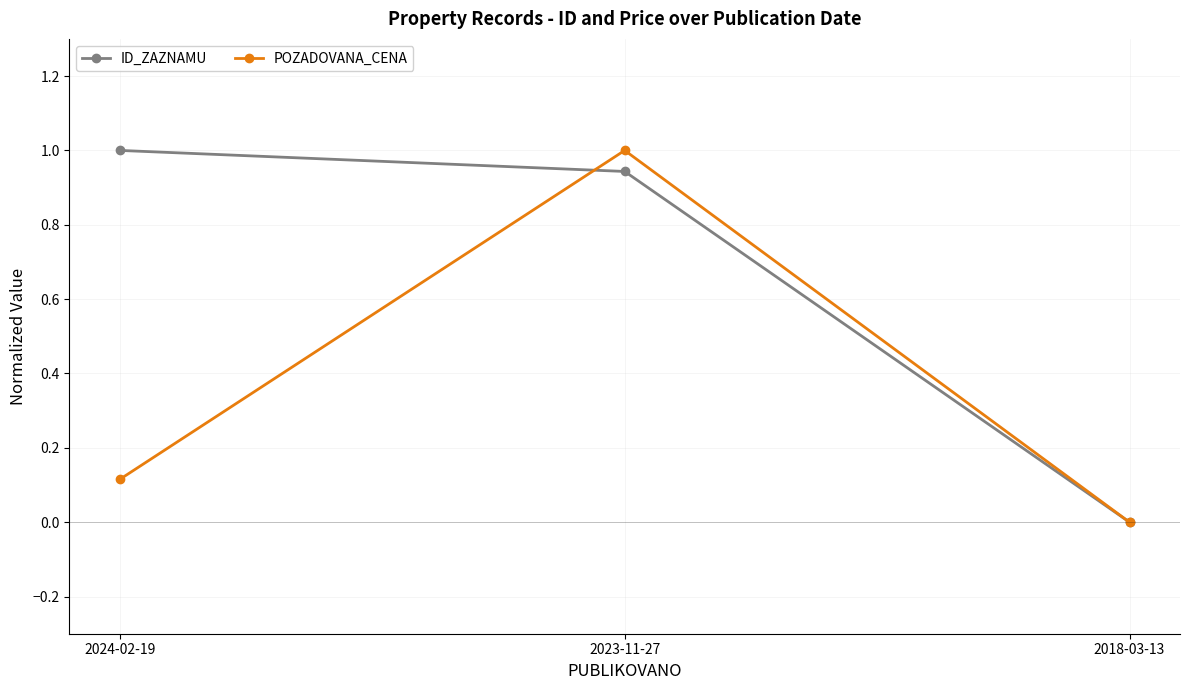

At which label does ID_ZAZNAMU reach its minimum?

2018-03-13